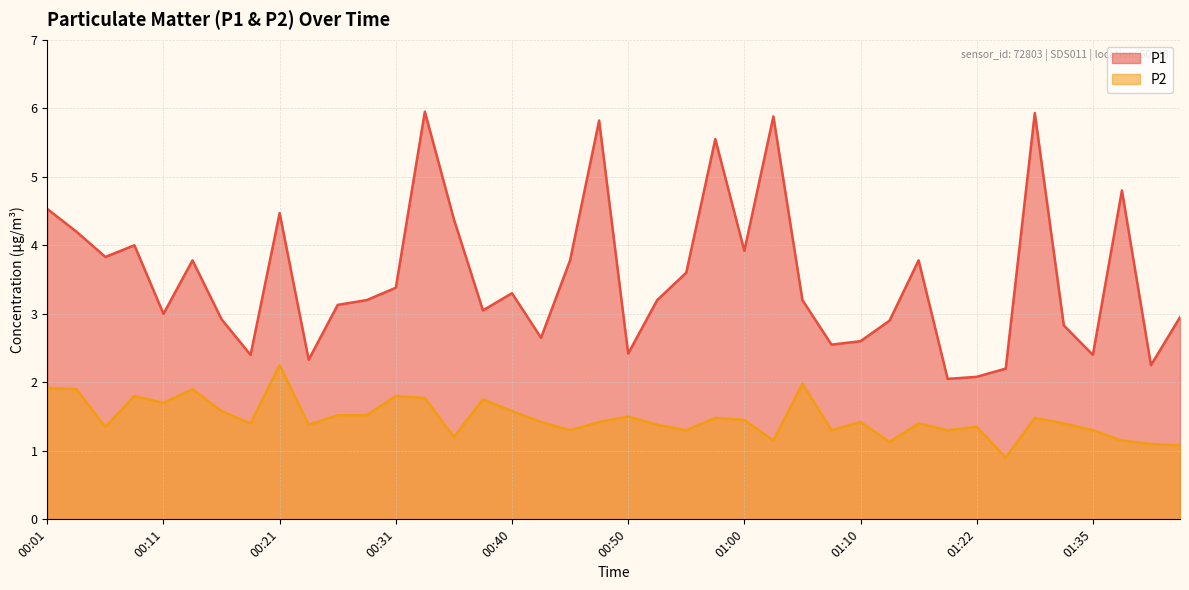

True or false: P2 has a value of 1.5 at 00:50.

True